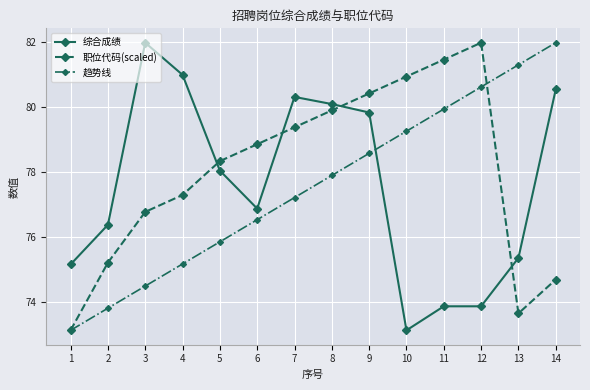

How many intersections are there between 综合成绩 and 职位代码(scaled)?

4